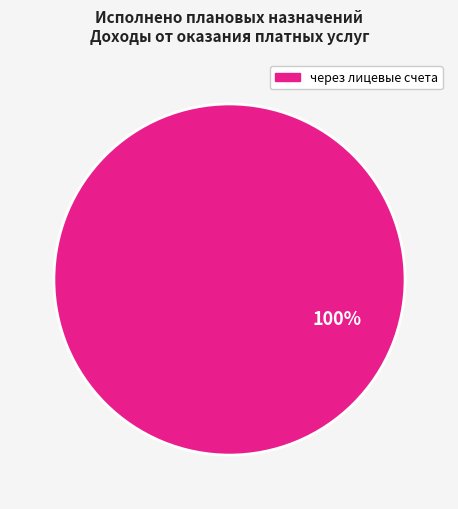

Count the number of slices in the pie.

1